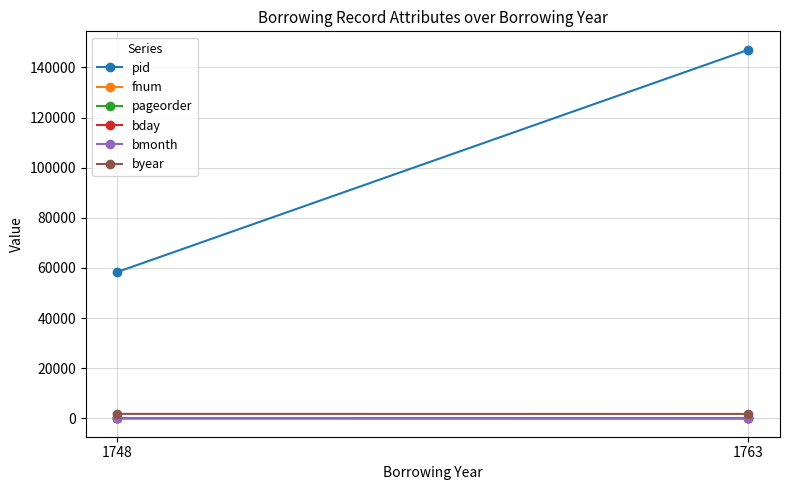

True or false: fnum has a value of 44 at 1748.

False